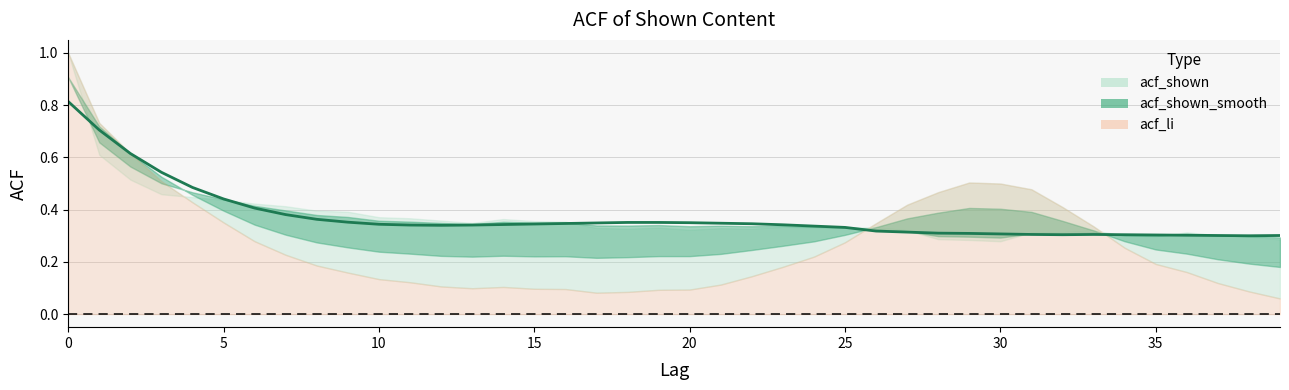

Is it true that acf_li equals 0.1 at 20?

False